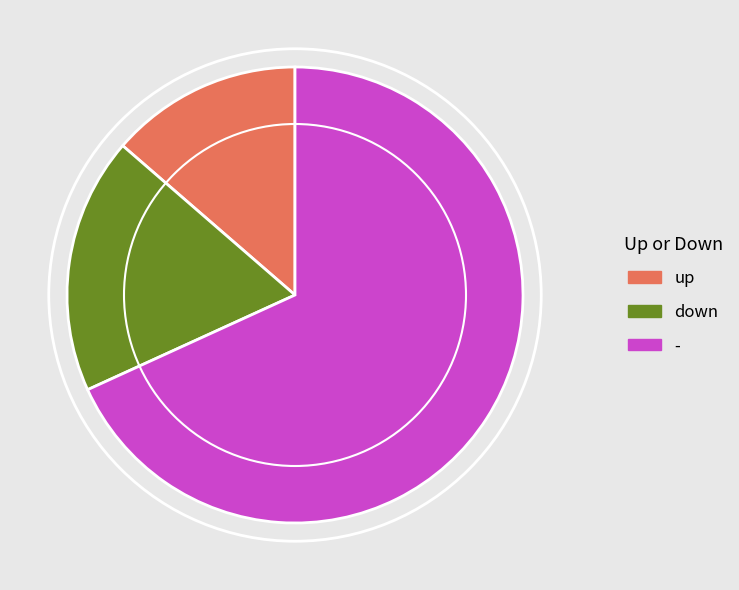

Which has a higher value, - or up?

-